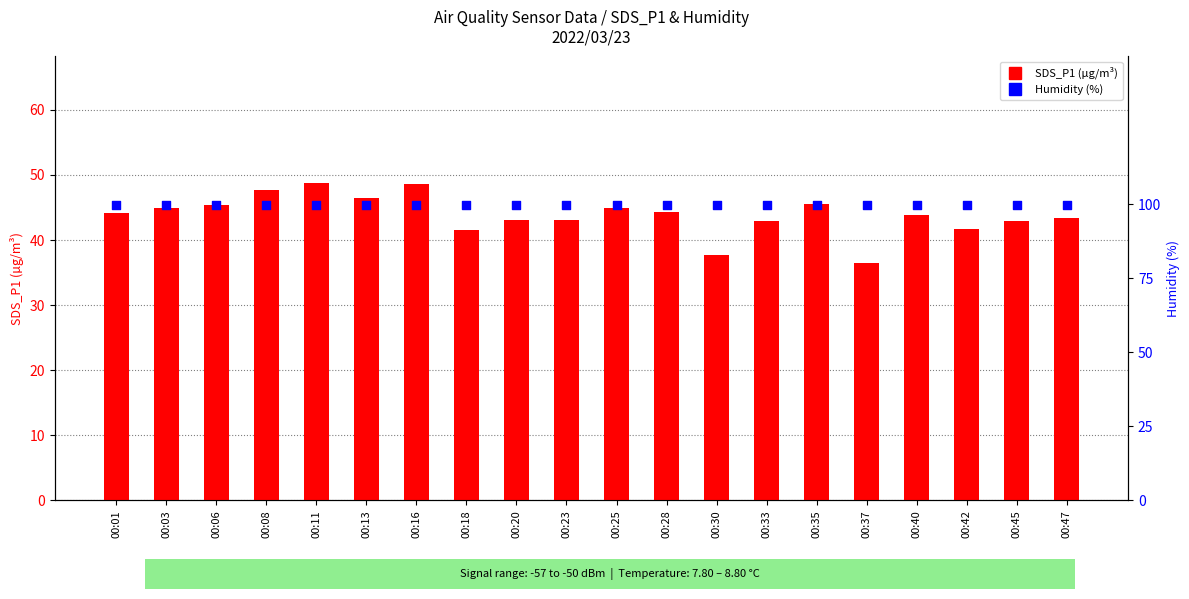

Which series has the widest spread of Y values?

SDS_P1